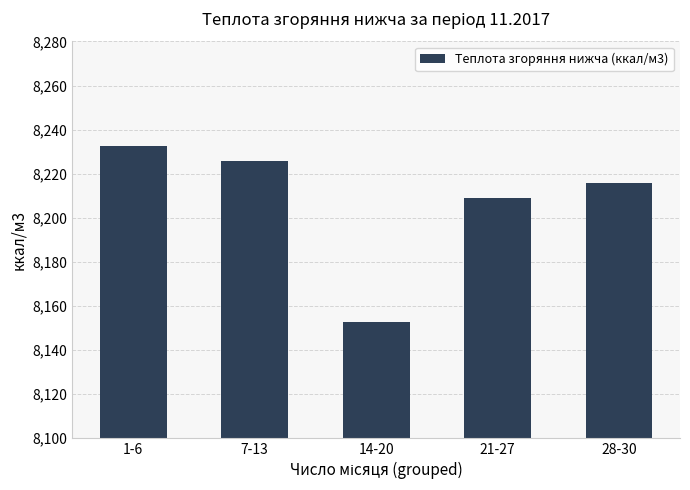

What is the approximate value at 21-27?

8208.8